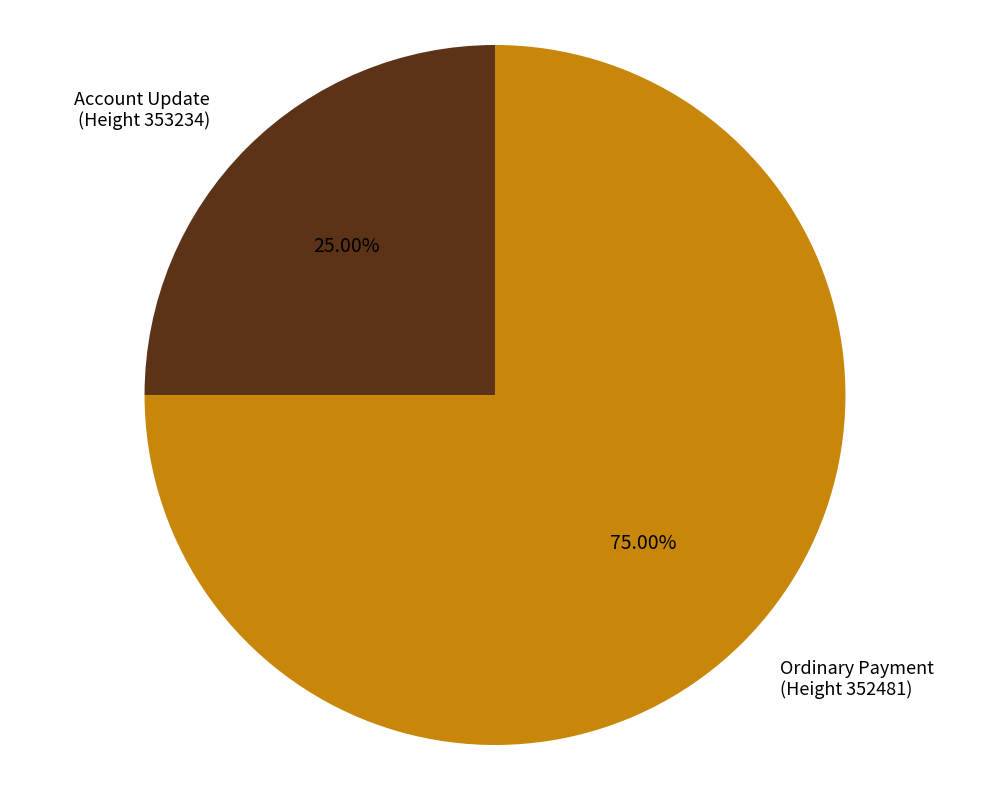

Does any single category account for the majority?

Yes